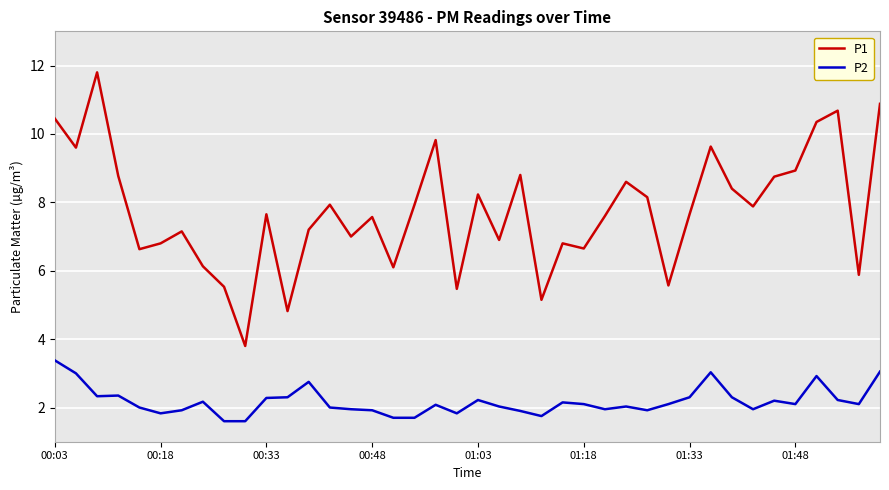

Which series has the largest total across all categories?

P1